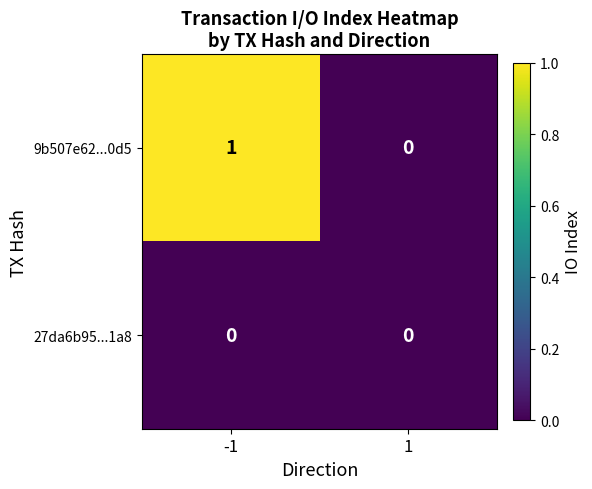

Which series has the largest total across all categories?

9b507e62...0d5